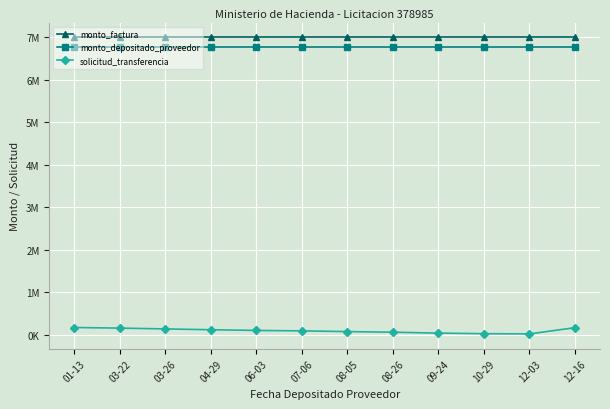

True or false: monto_factura and solicitud_transferencia intersect in this chart.

False